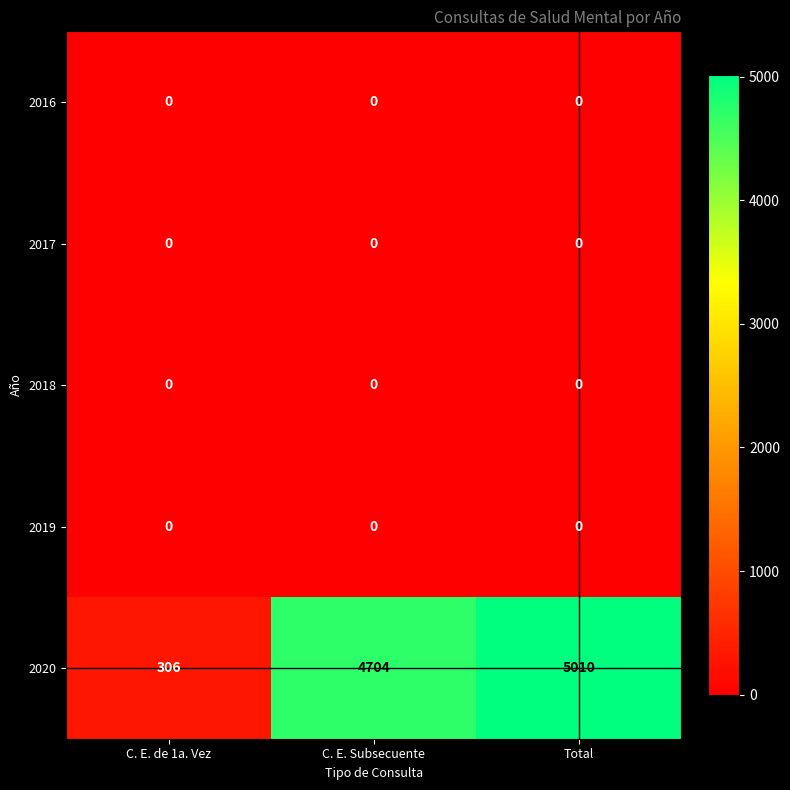

Which series has the largest range (max minus min)?

2020